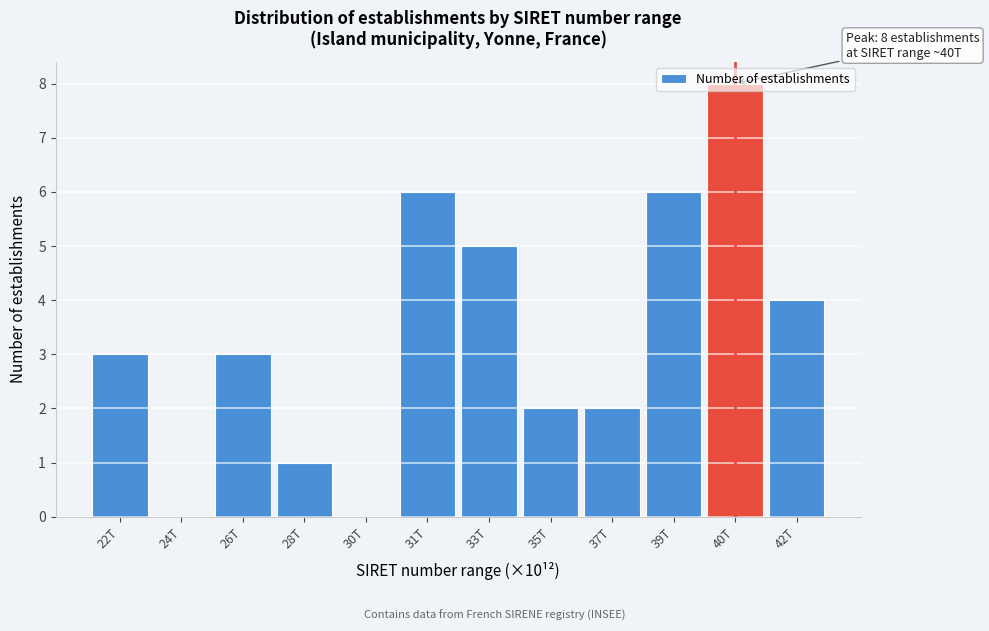

What value does the data have at 26T?

3